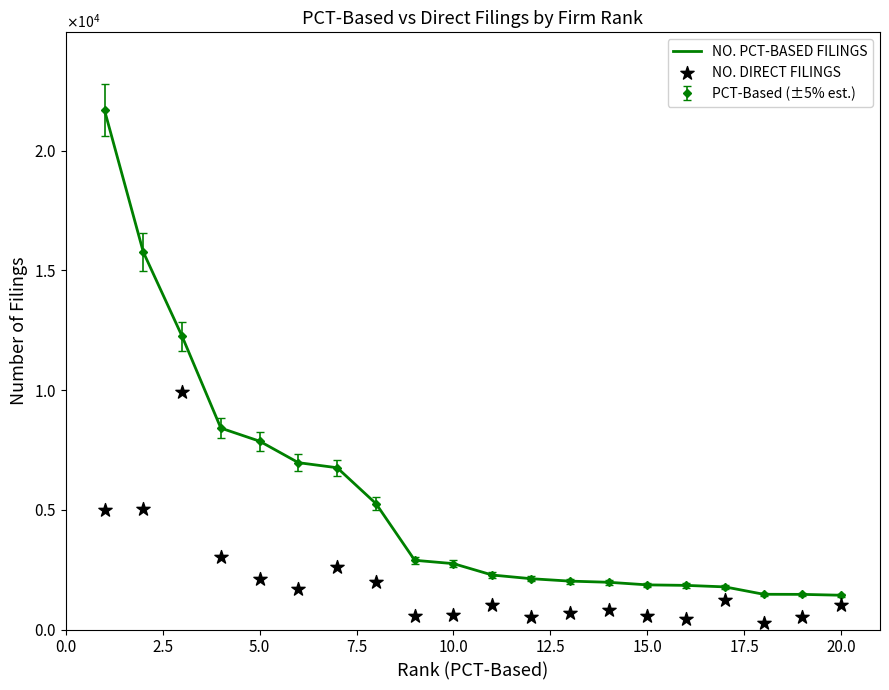

At how many categories does at least one series exceed 17210?

1